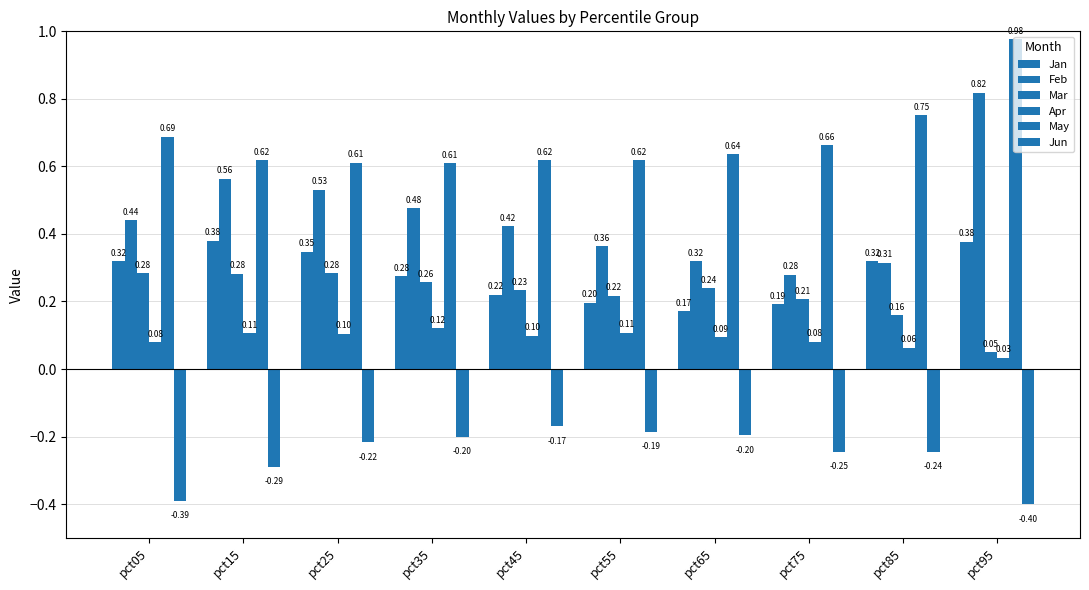

How many bars are there in total?

60